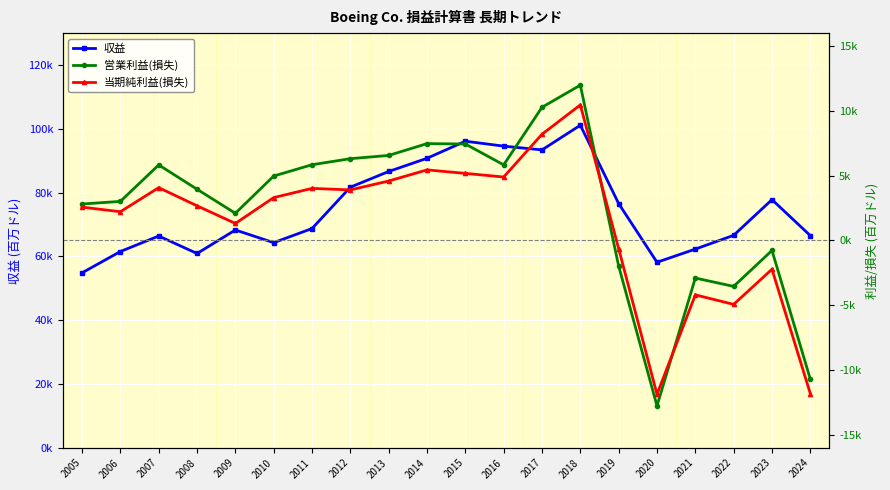

How many lines are shown in the chart?

3